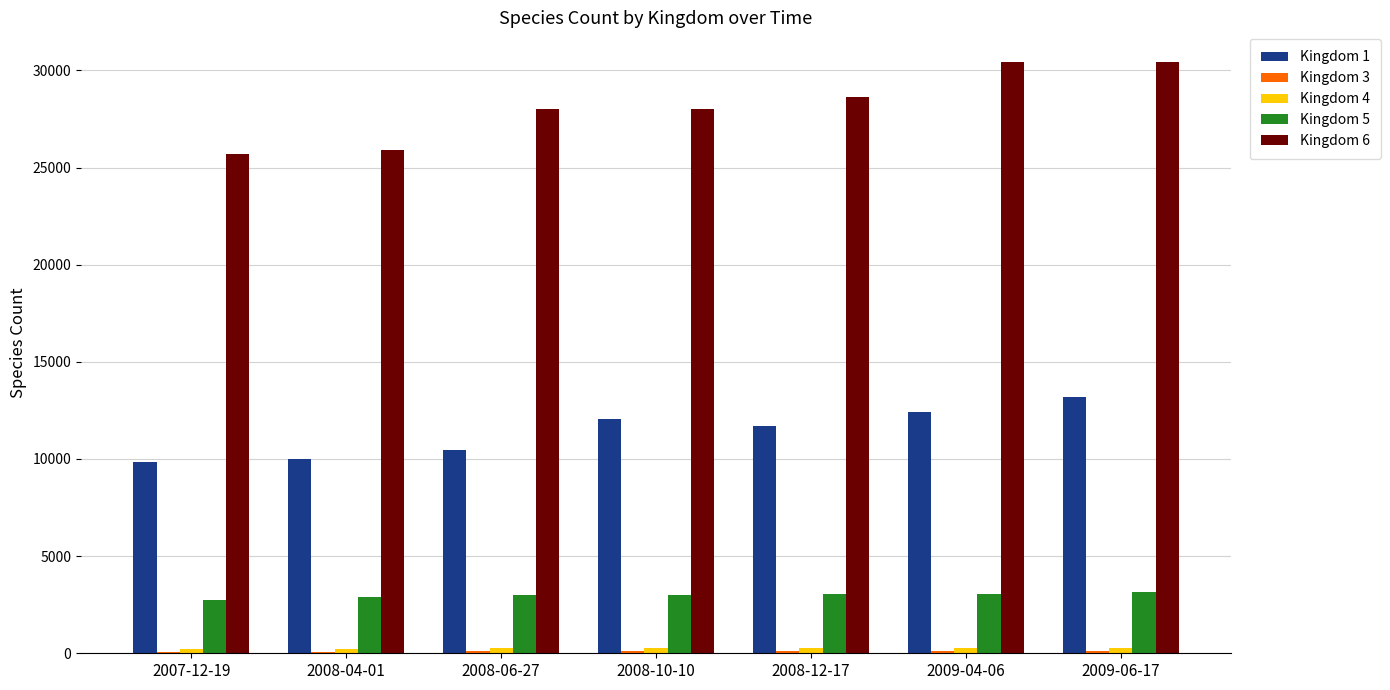

The value of Kingdom 5 at 2008-12-17 is 3036. True or false?

True